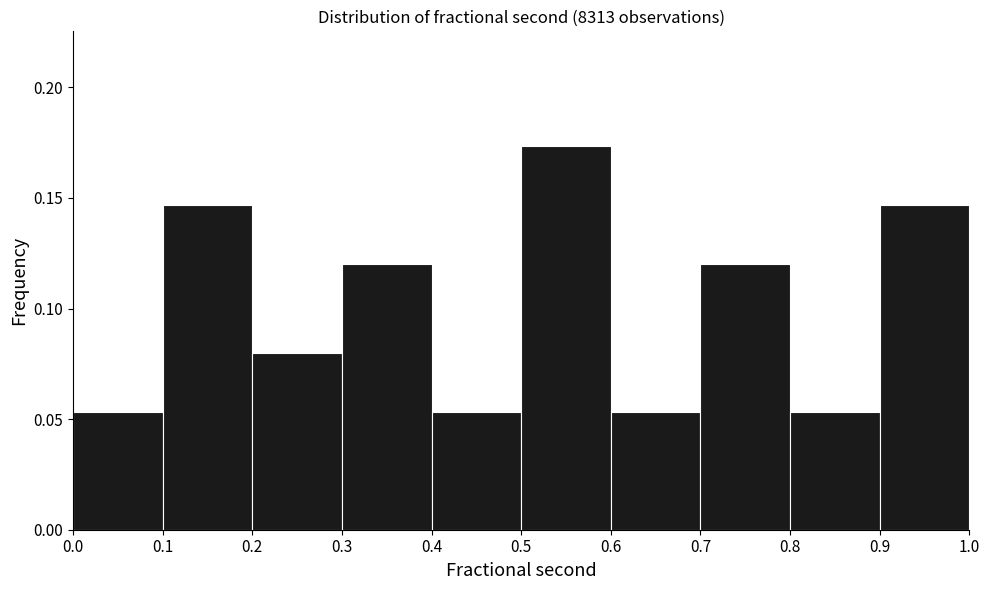

What is the height of the bar covering 0.8 to 0.9 on the x-axis? The values are not printed on the chart, so give them approximately, as read against the axis.

0.055